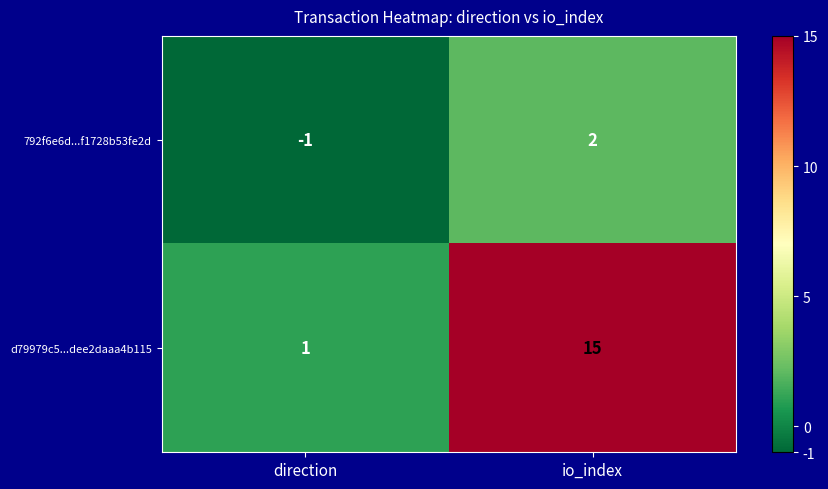

What is the maximum value for d79979c5...dee2daaa4b115?

15